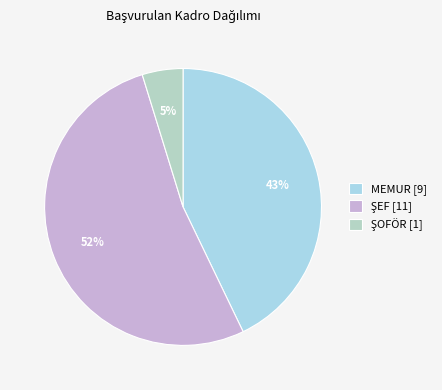

Combined, what portion of the pie is ŞOFÖR and MEMUR?

47.6%